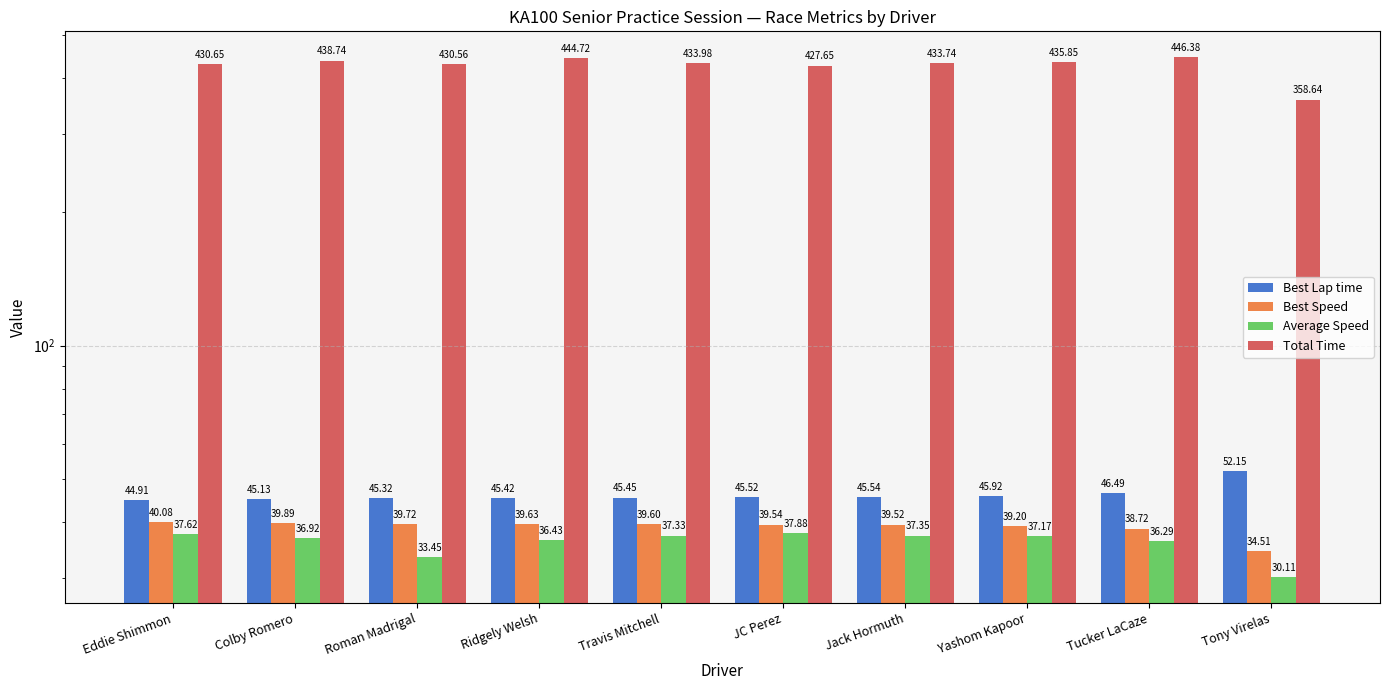

Are the bars horizontal?

No